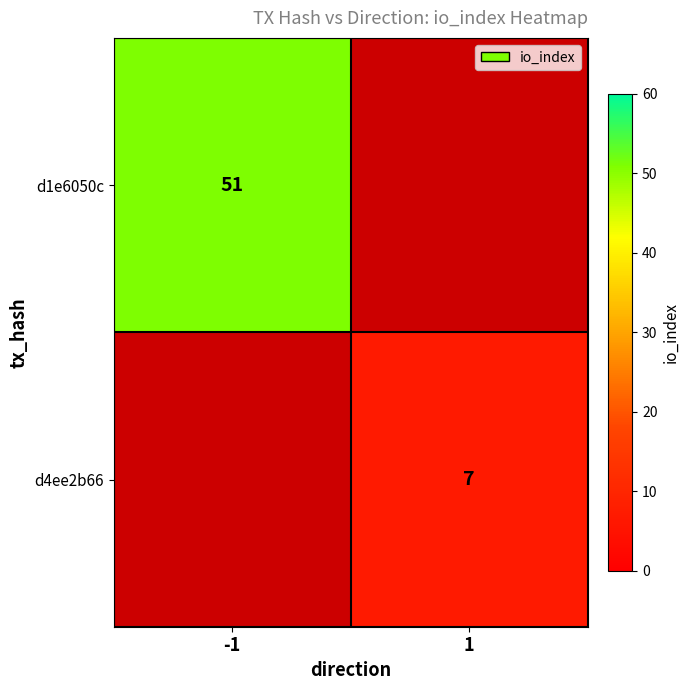

The d1e6050c series shows 51 at -1. True or false?

True